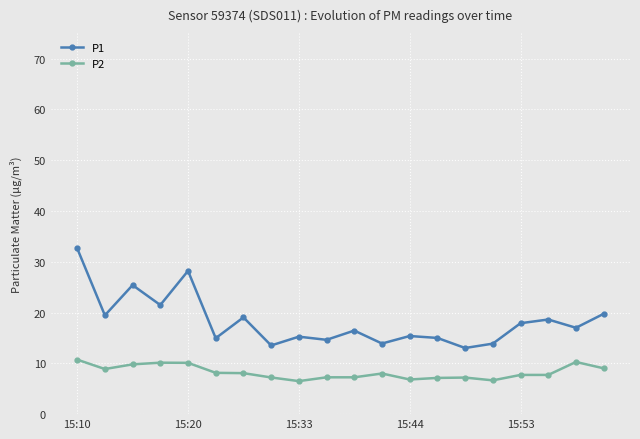

True or false: P1 and P2 intersect in this chart.

False